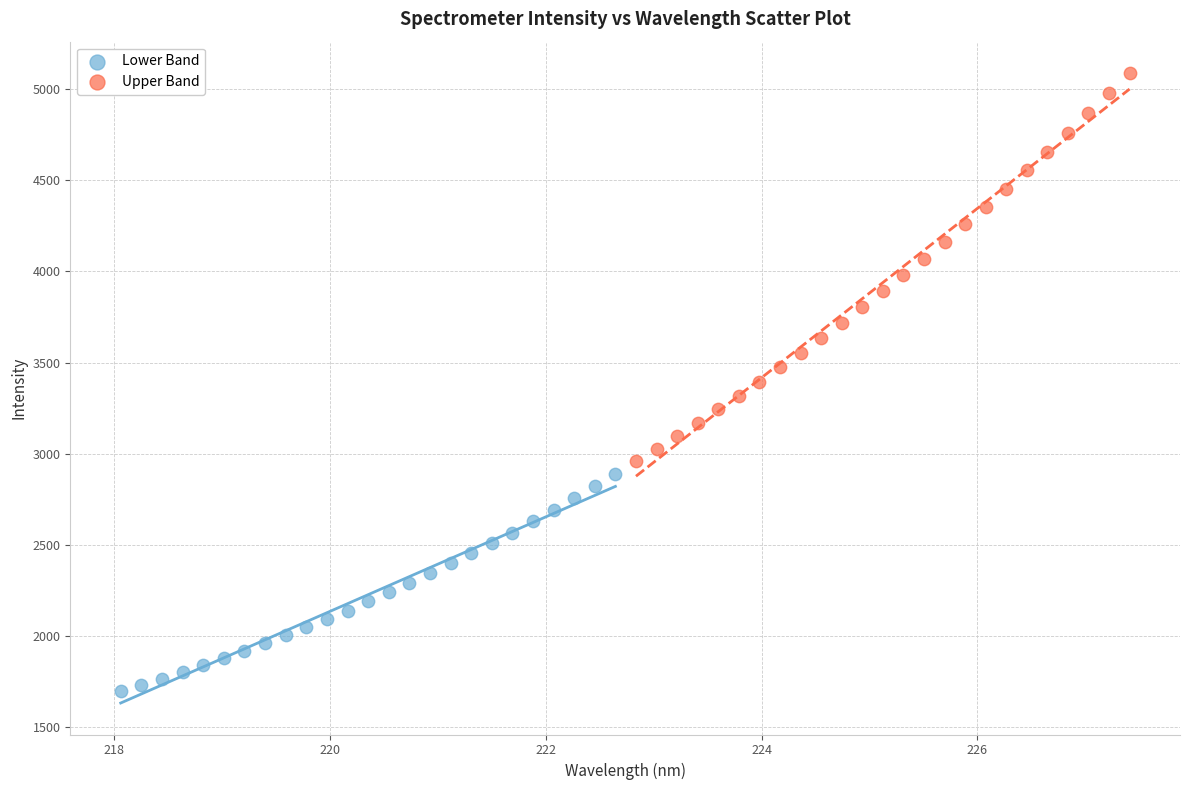

Which series reaches the minimum Y coordinate?

Lower Band